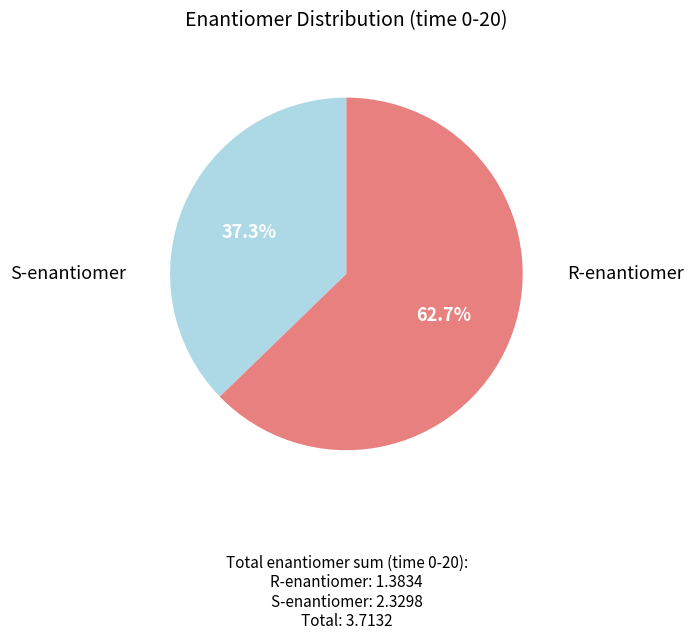

Is there a majority slice in this chart?

Yes